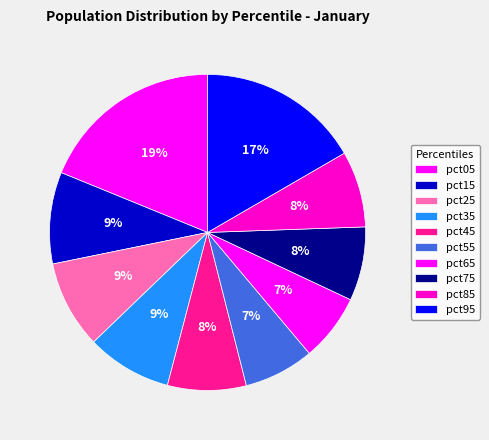

Count the number of slices in the pie.

10